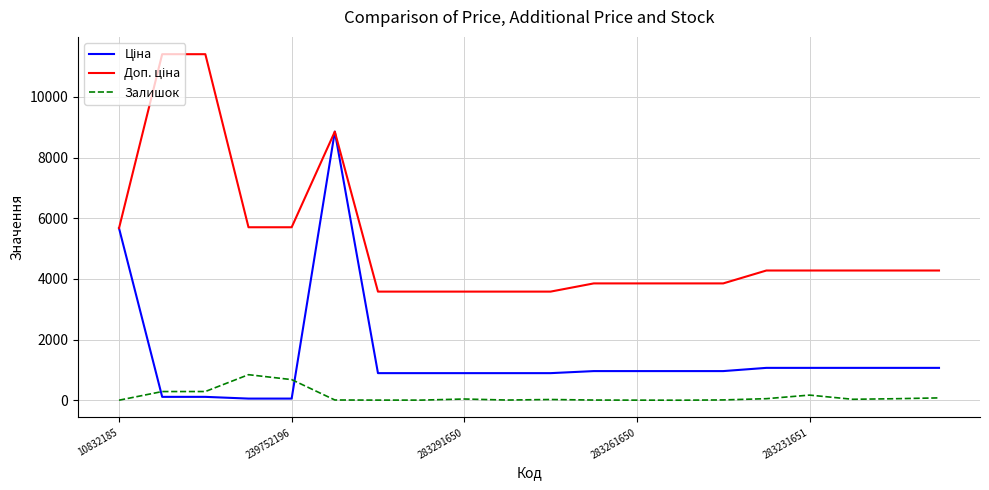

What is the maximum value shown in the chart?

11410.0